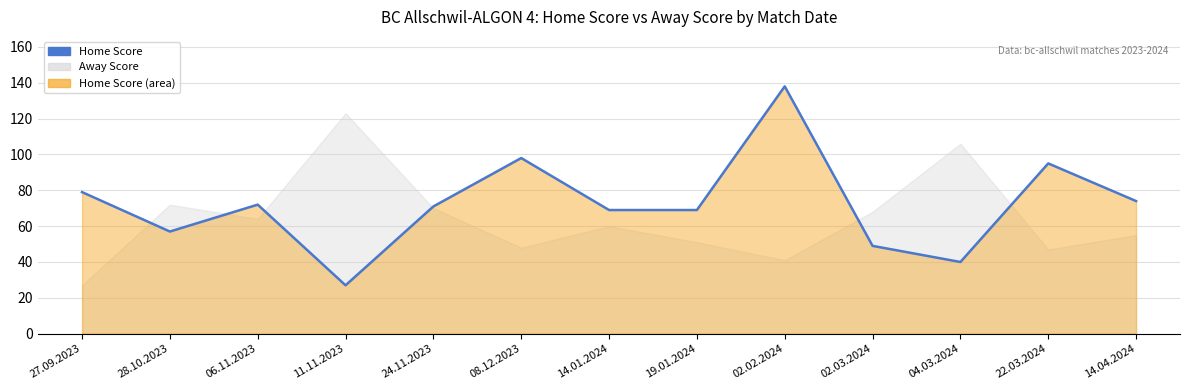

What is the label of the 2nd point from the left?

28.10.2023